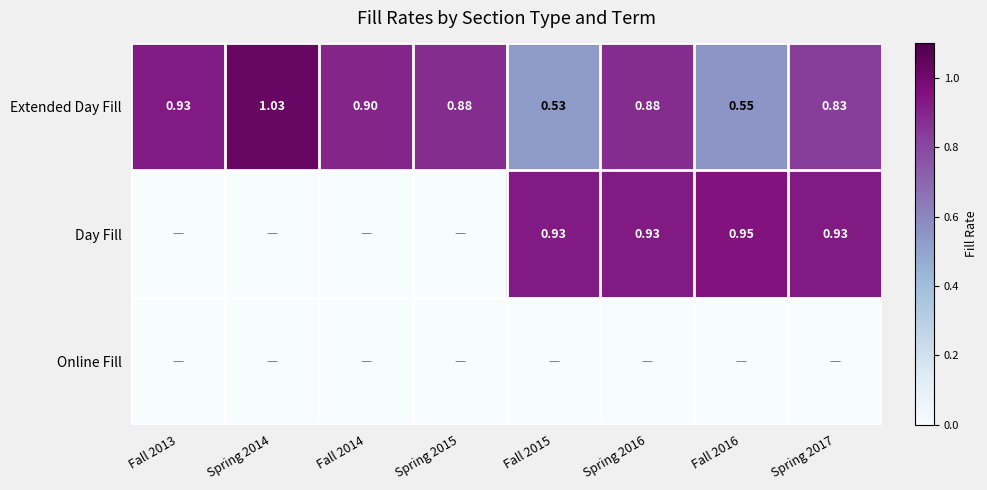

Which series has the largest range (max minus min)?

Day Fill